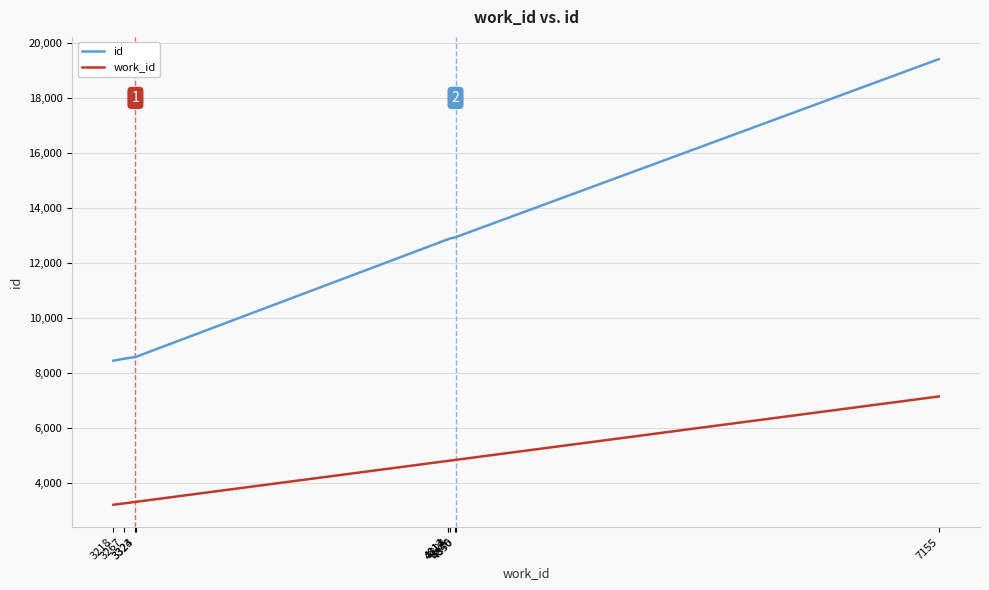

True or false: id and work_id intersect in this chart.

False